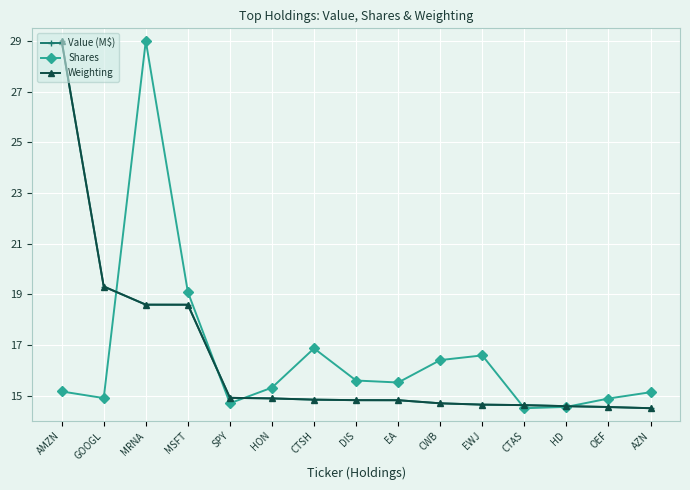

What is the sum of all Shares values?

248.2